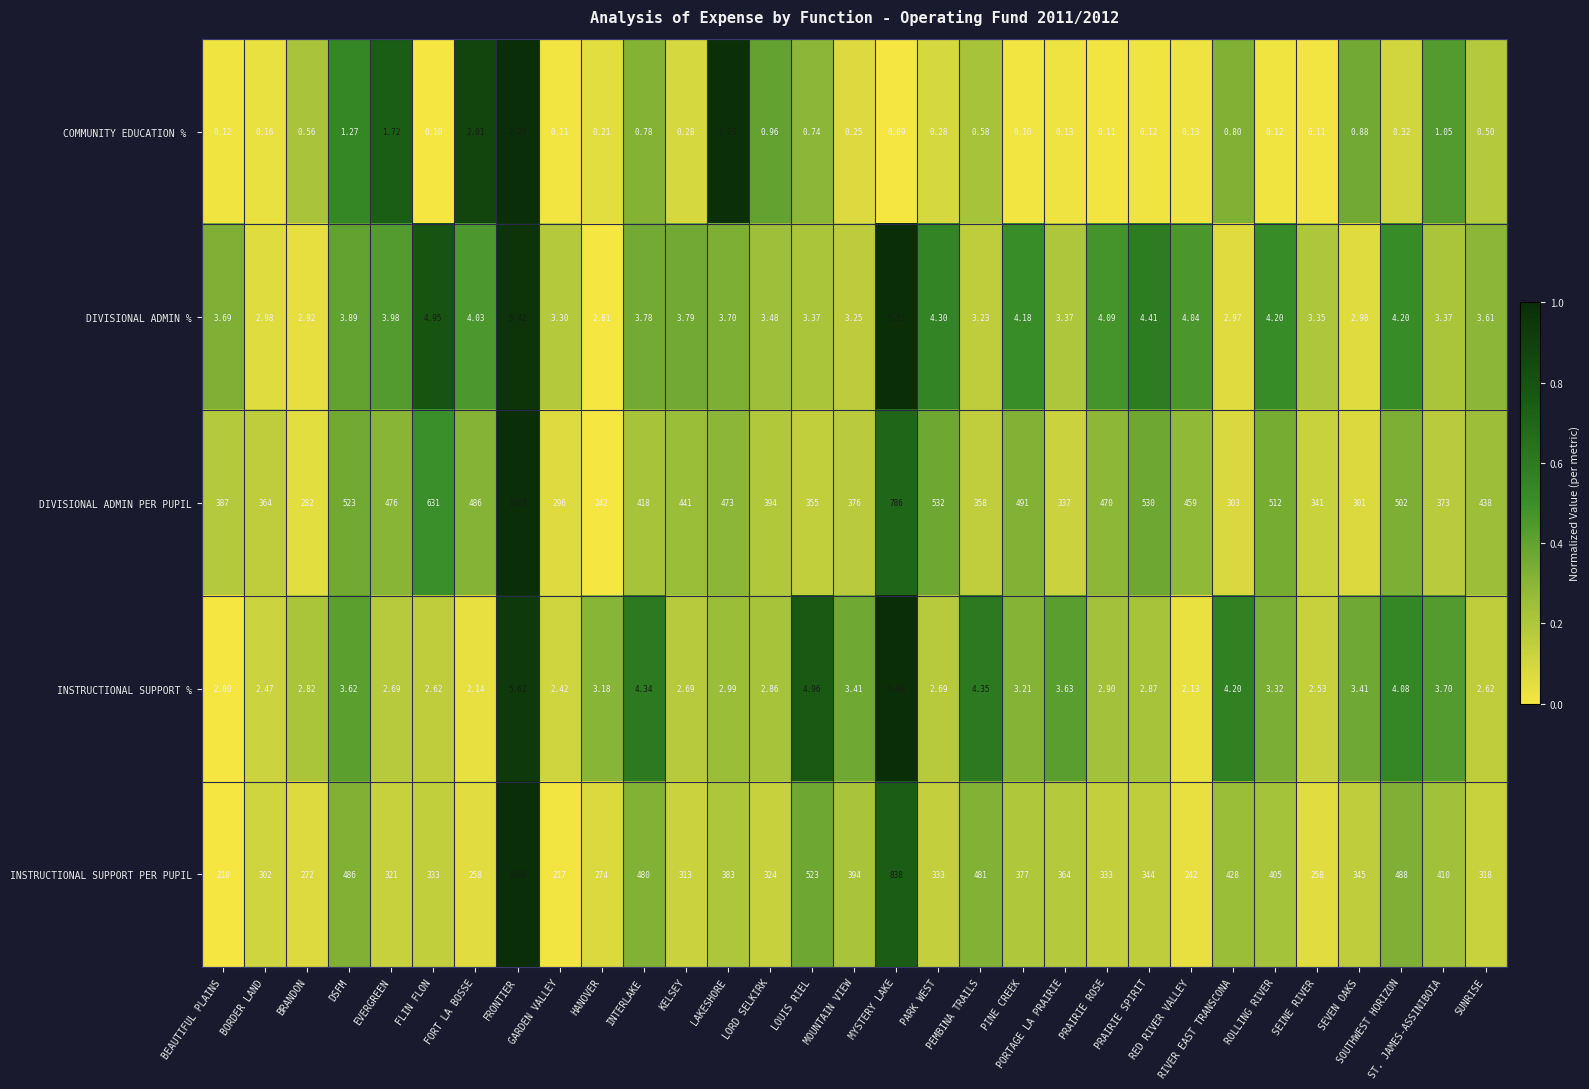

Which label corresponds to the smallest value in the chart?

MYSTERY LAKE